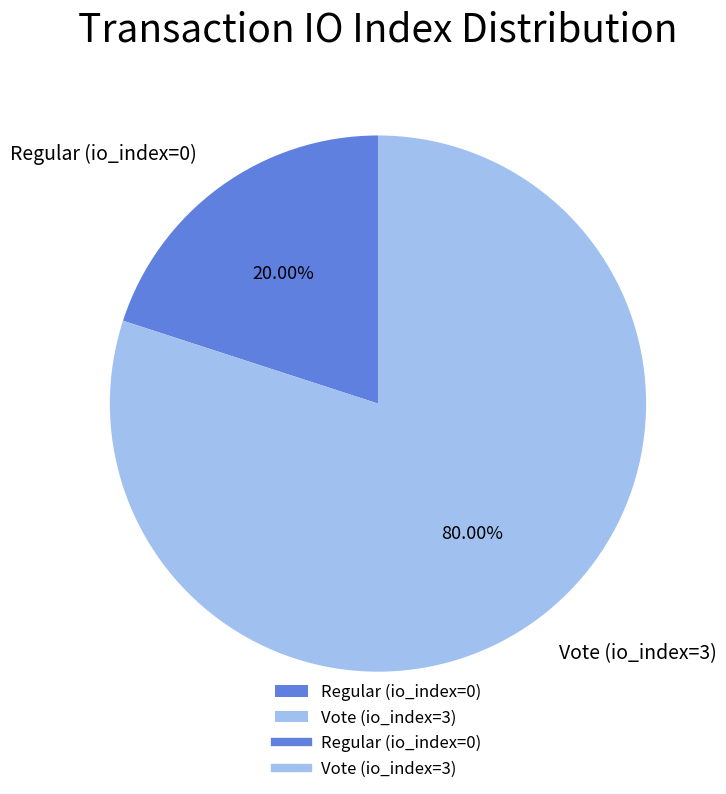

Does any single category account for the majority?

Yes